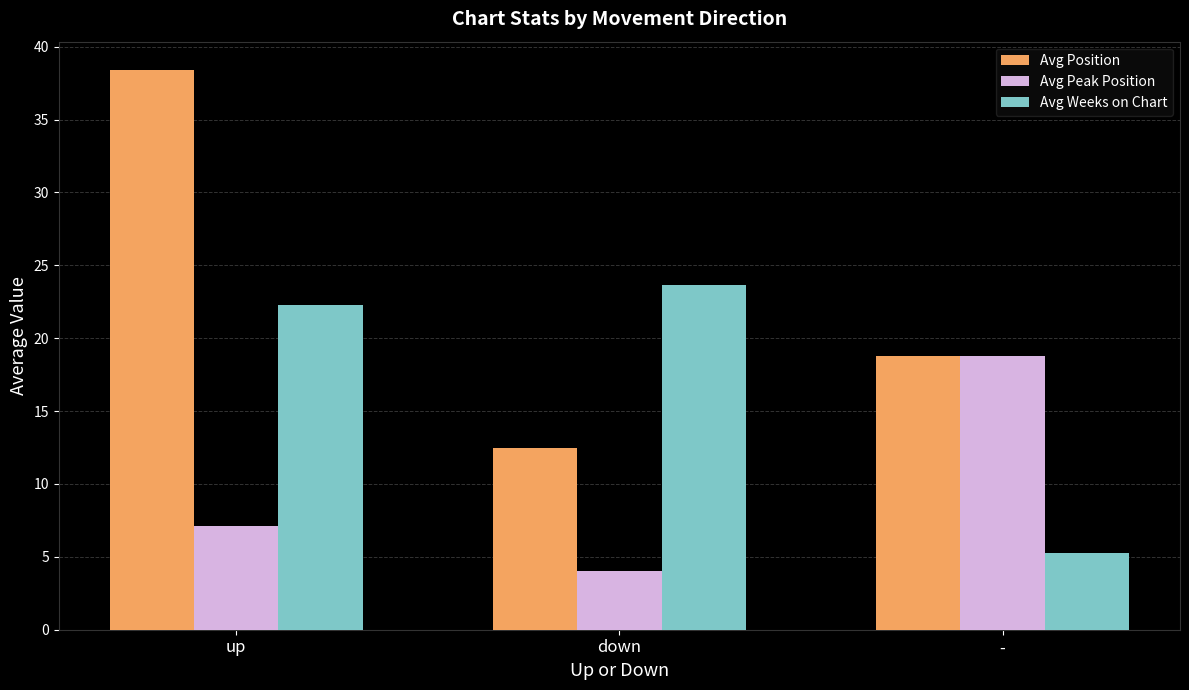

What is the average value of the Avg Weeks on Chart series?

17.1